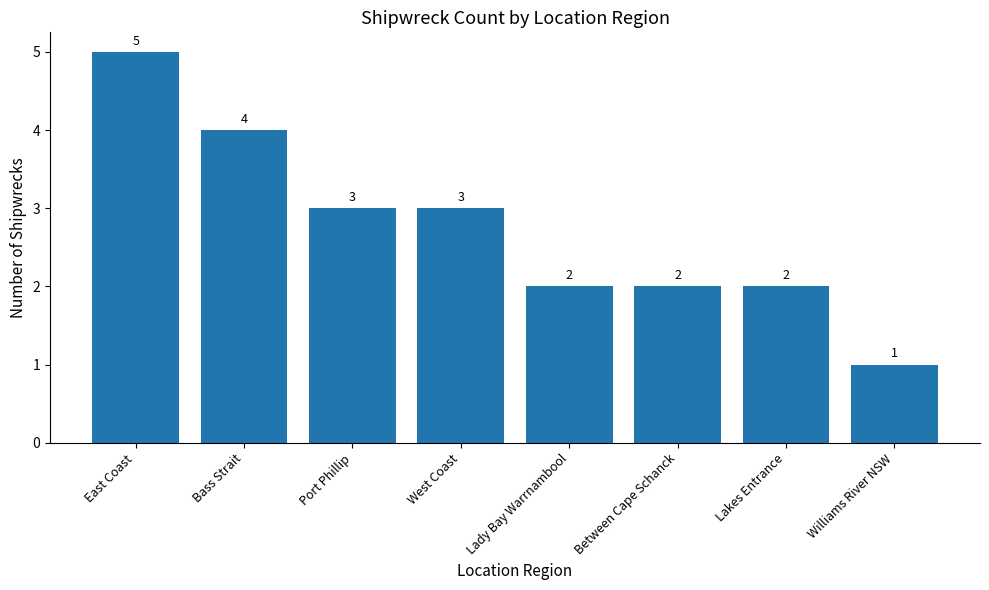

How many values are between 2 and 4?

6